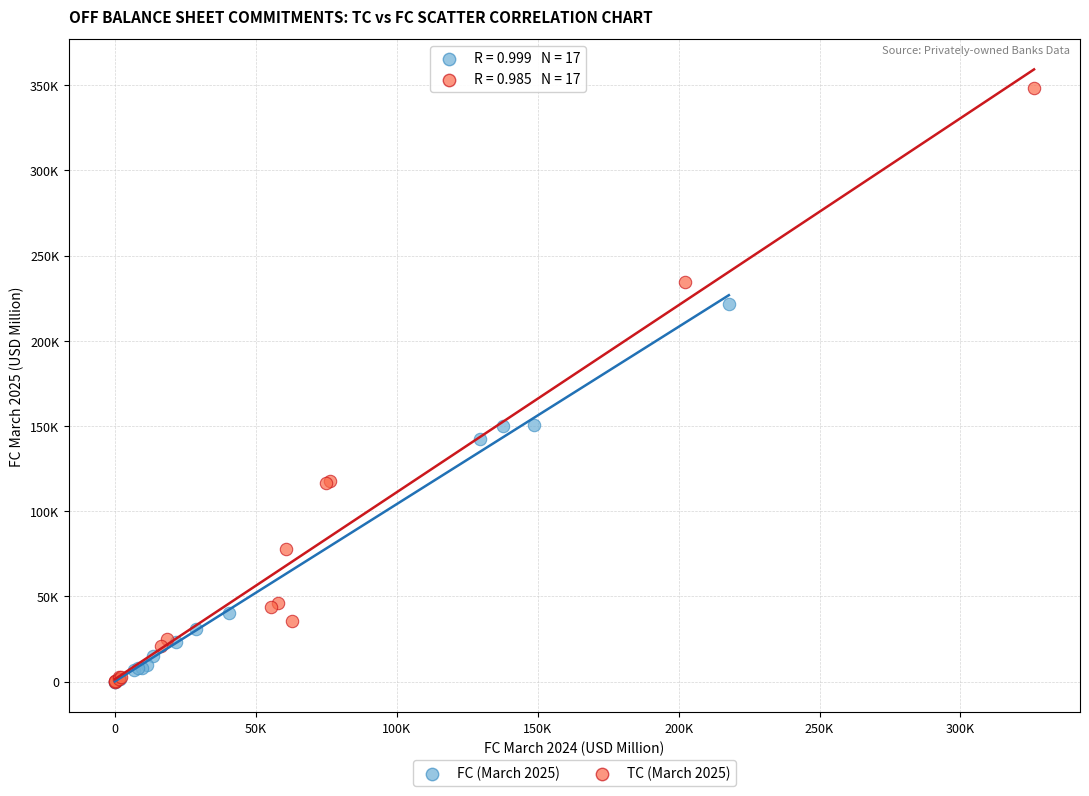

What are all the series names shown in the legend?

FC (March 2025), TC (March 2025)